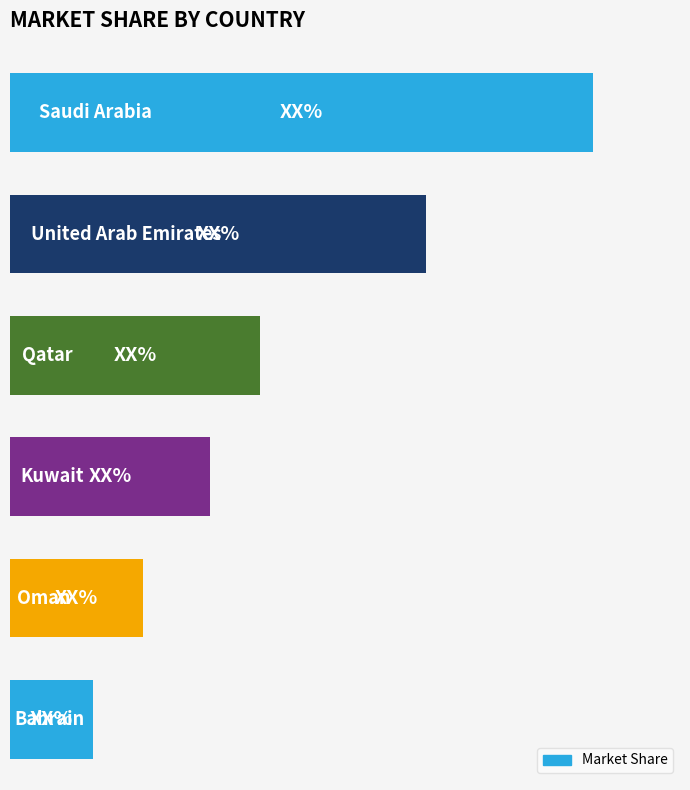

Are the bars horizontal?

Yes